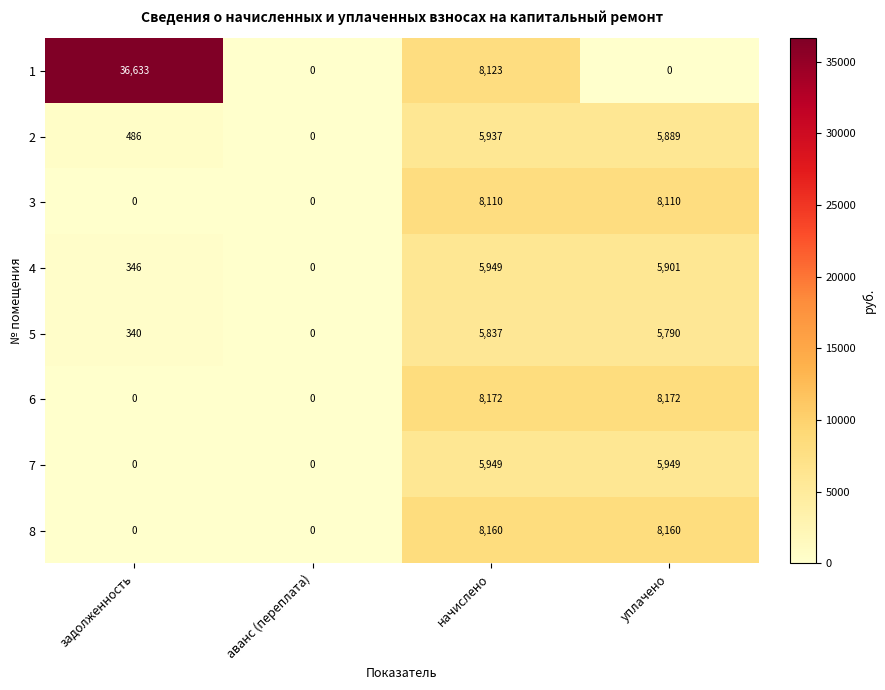

The value of 5 at аванс (переплата) is 2019. True or false?

False